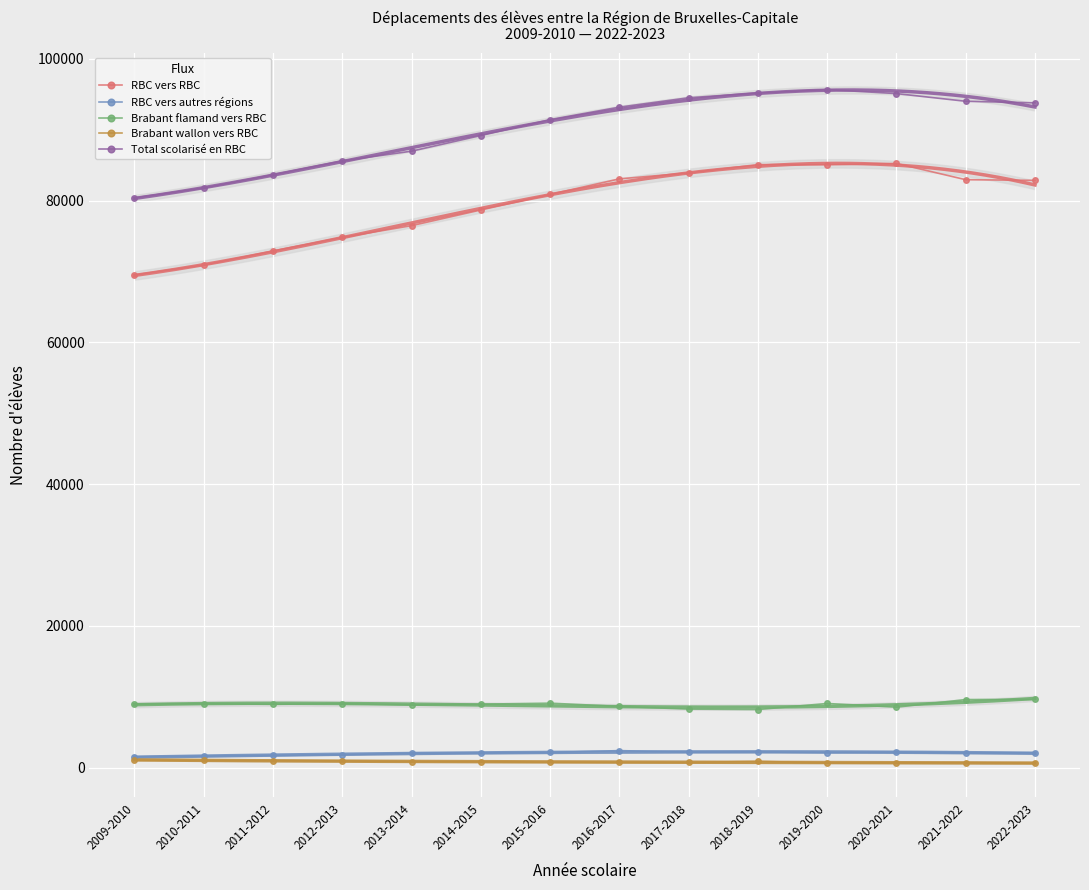

The value of Brabant wallon vers RBC at 2019-2020 is 914. True or false?

False